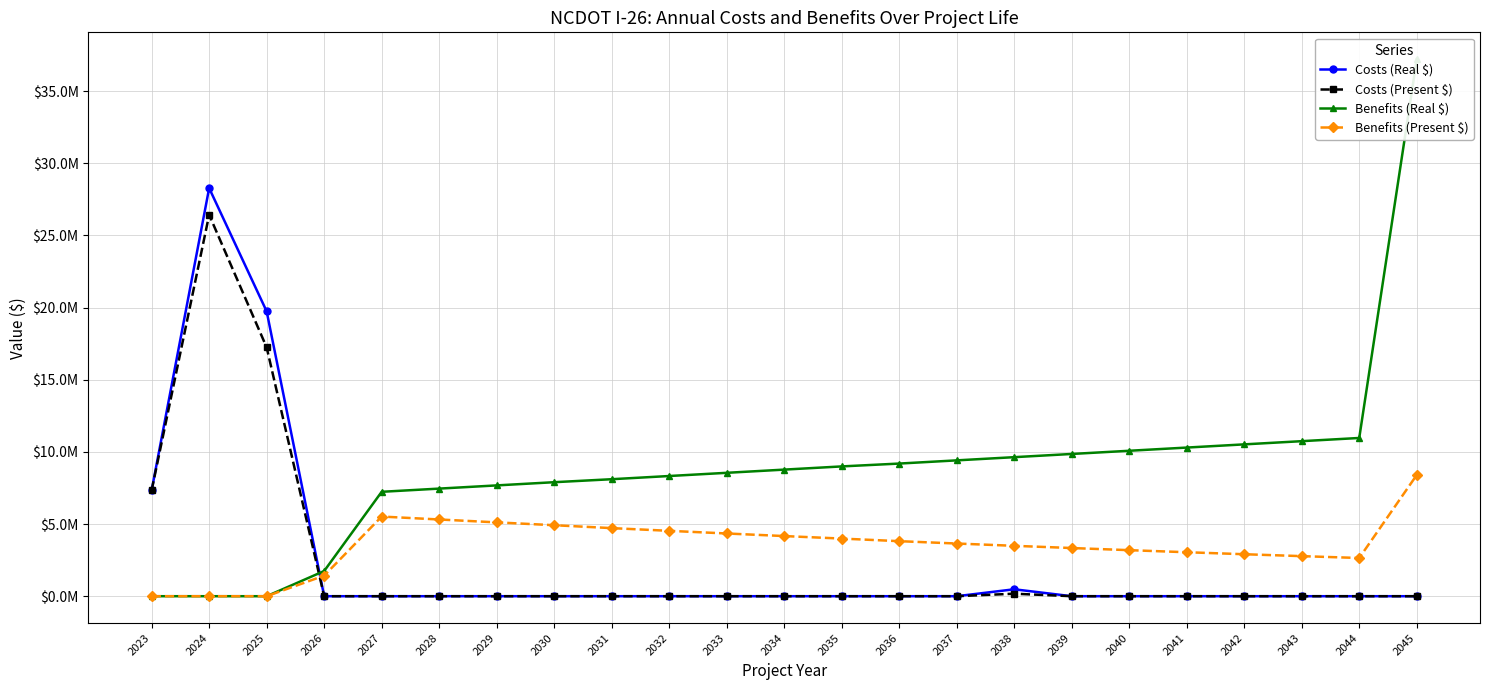

Which has a higher value, 2029 or 2040?

2029